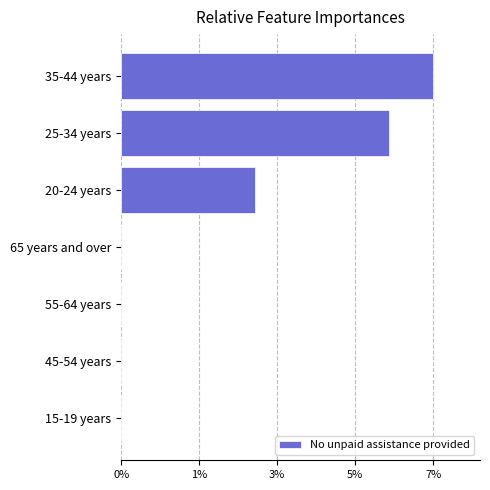

Where is the data nearest to the value 3?

20-24 years